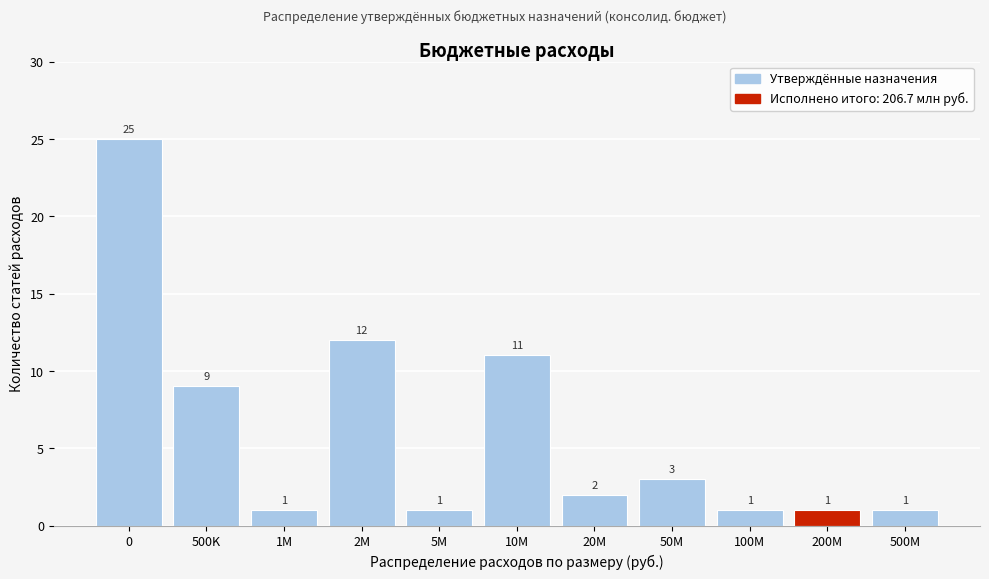

Reading left to right, transcribe all the data shown in this chart.

25	9	1	12	1	11	2	3	1	1	1